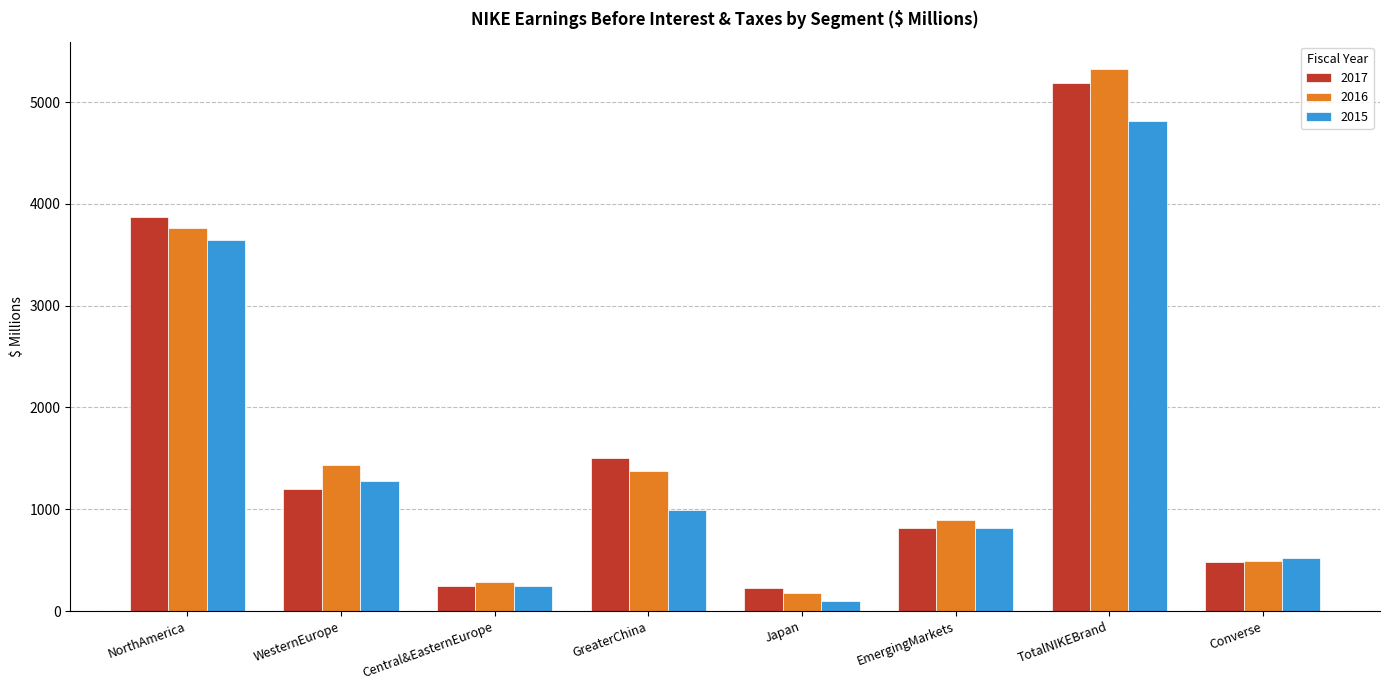

What is the sum of all 2017 values?

13538